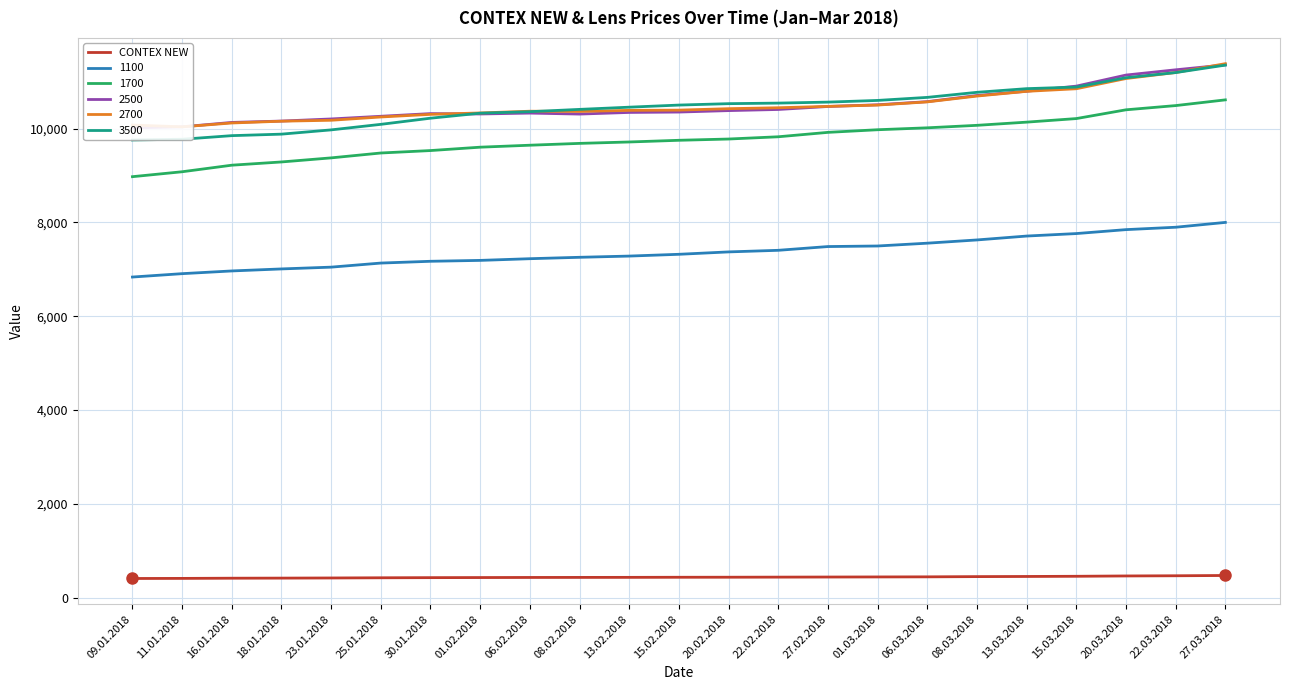

Count the number of data series in this chart.

1